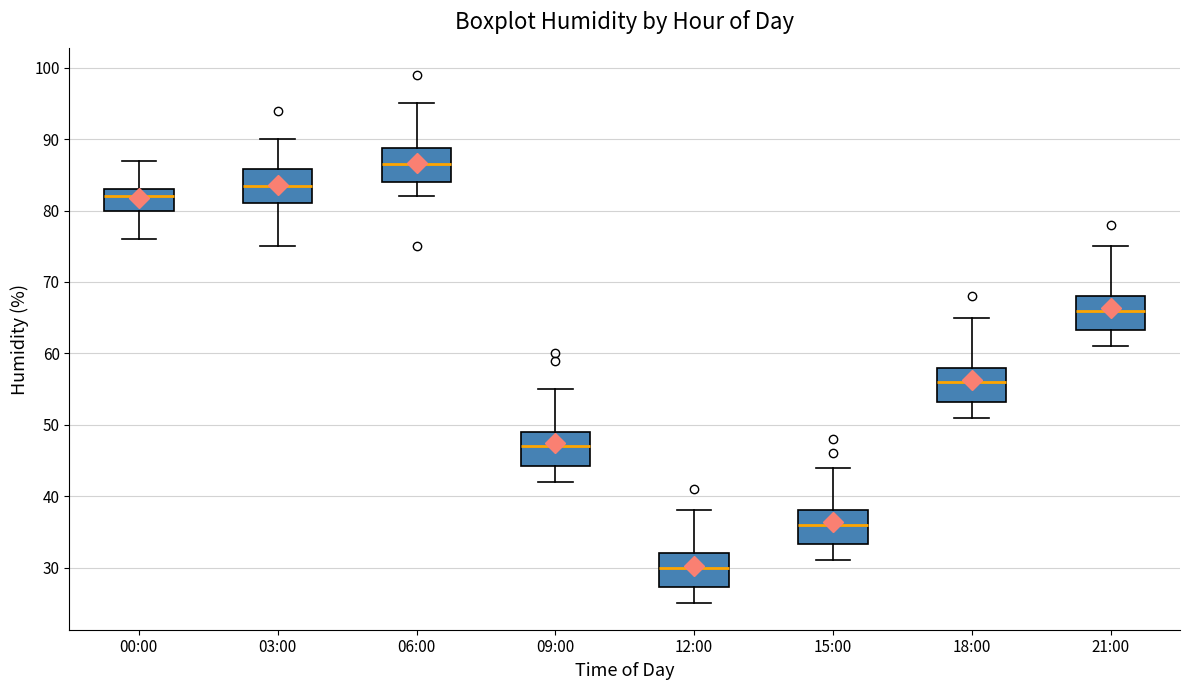

Where is the upper edge of the box for 03:00 on the y-axis? The values are not printed on the chart, so give them approximately, as read against the axis.

86